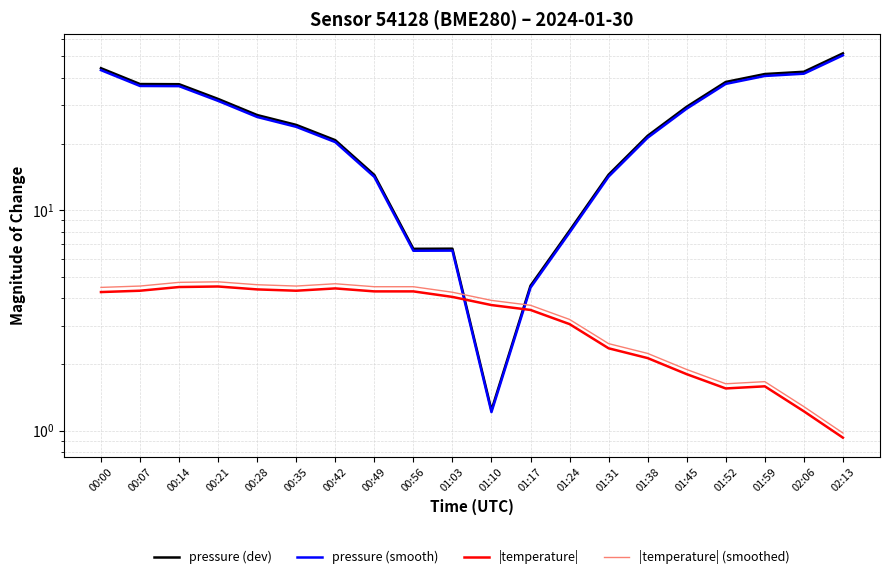

What are all the series names shown in the legend?

pressure (dev), pressure (smooth), |temperature|, |temperature| (smoothed)